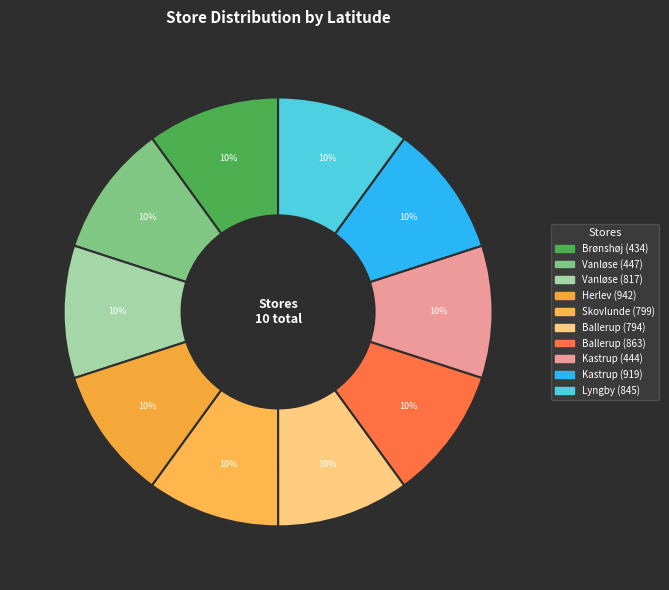

To the nearest percent, what percentage of the pie is Kastrup (444)?

10%